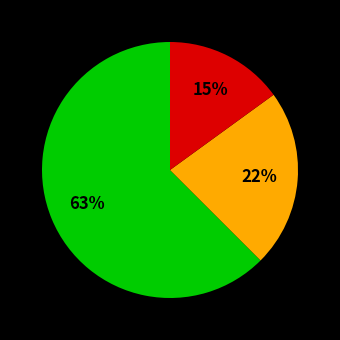

To the nearest percent, what is the average slice percentage?

33%